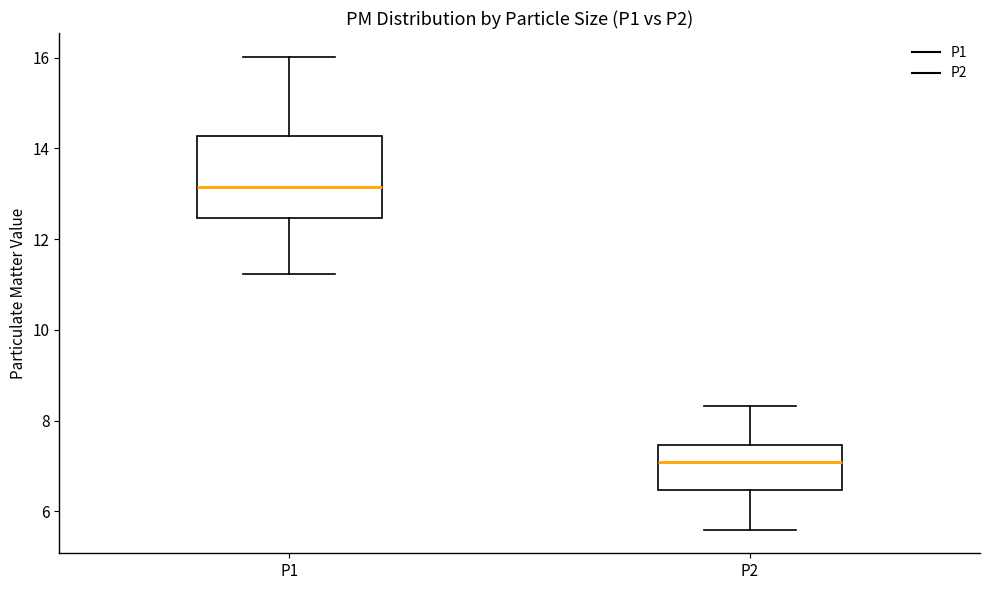

Where does the median line of the box for P2 sit on the y-axis? The values are not printed on the chart, so give them approximately, as read against the axis.

7.0